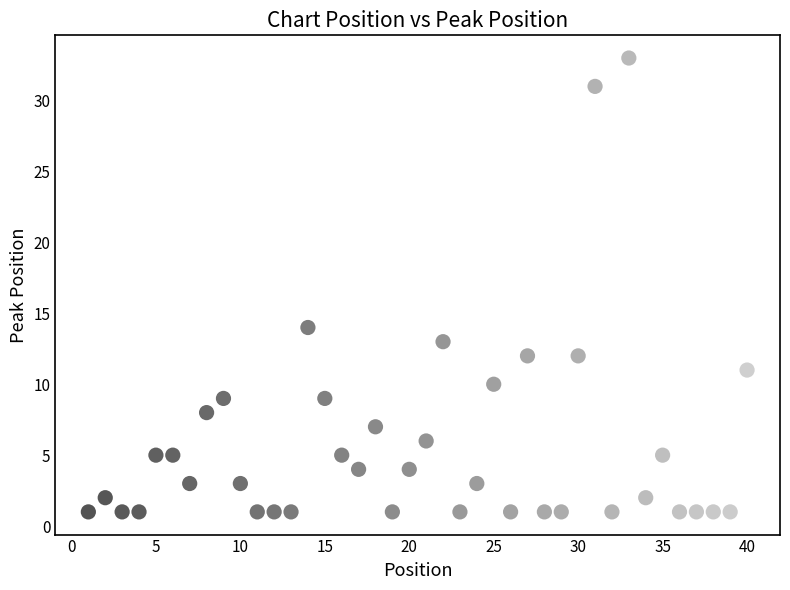

What is the range of Y values (max minus min)?

32